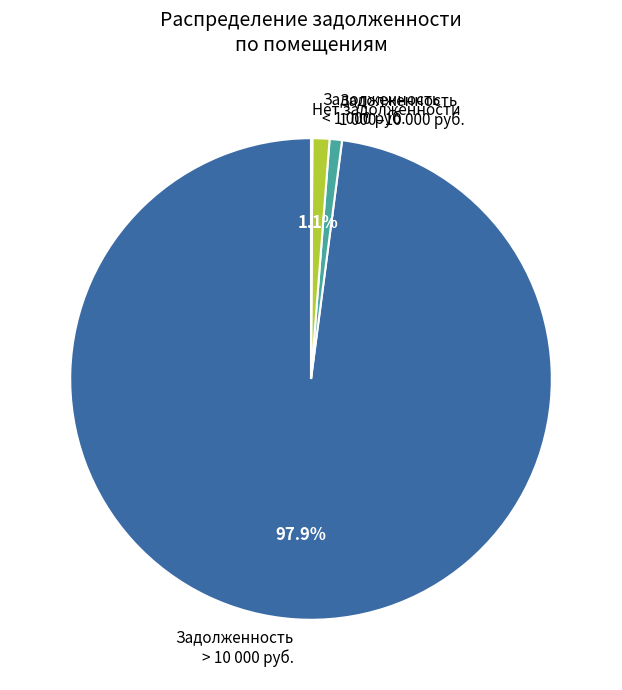

Combined, do Задолженность 1 000–10 000 руб. and Задолженность < 1 000 руб. account for over 50%?

No